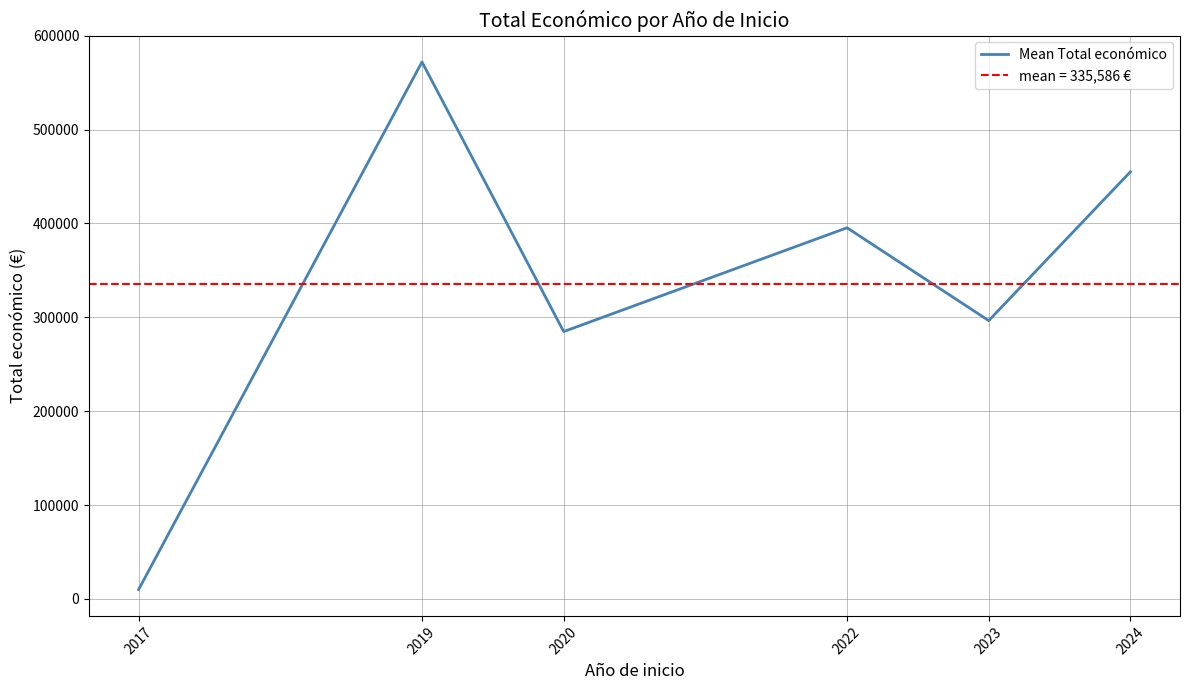

Is it true that the value at 2017 is 10000.0?

True